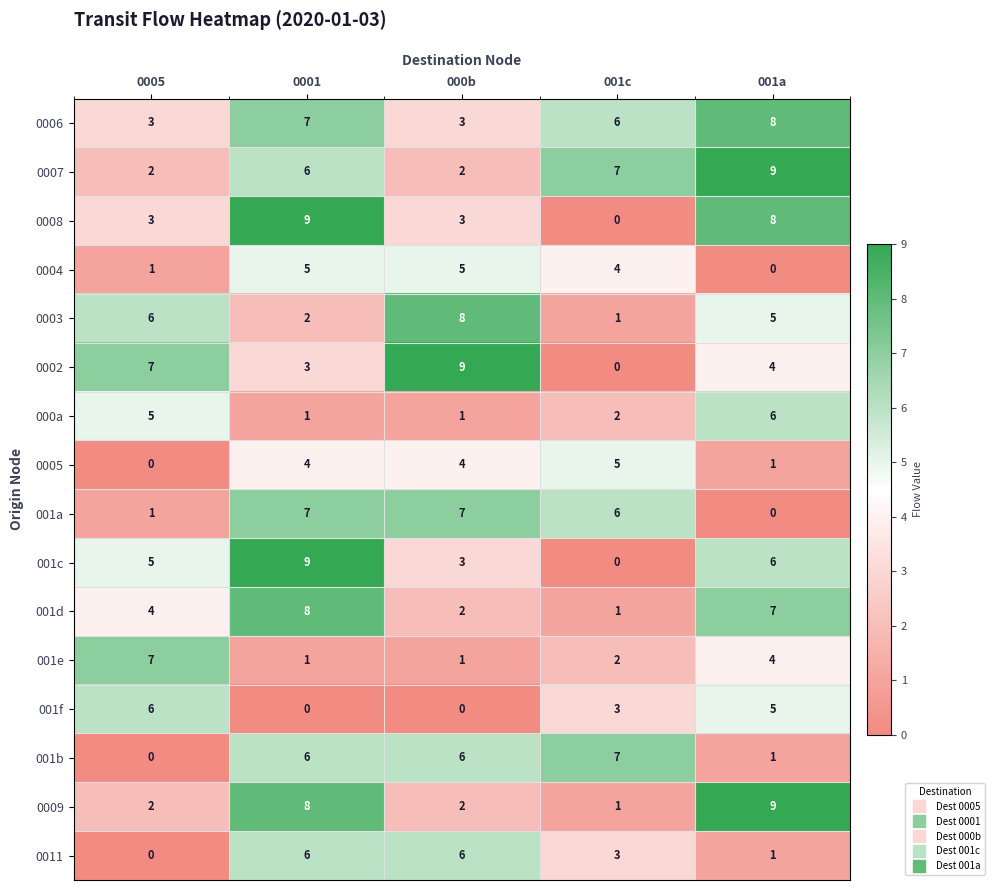

At how many categories does at least one series exceed 7?

3